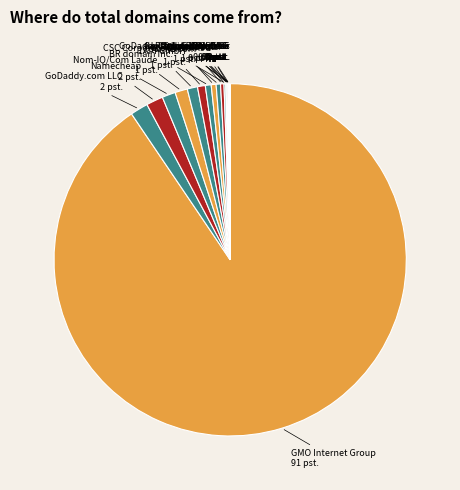

Which slice is the largest?

GMO Internet Group